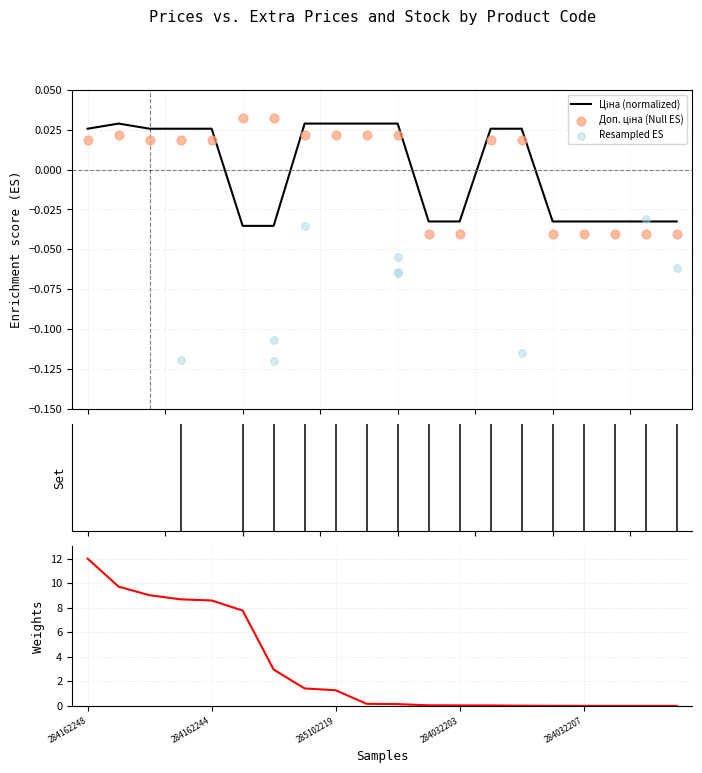

Which series has the largest total across all categories?

Доп. ціна